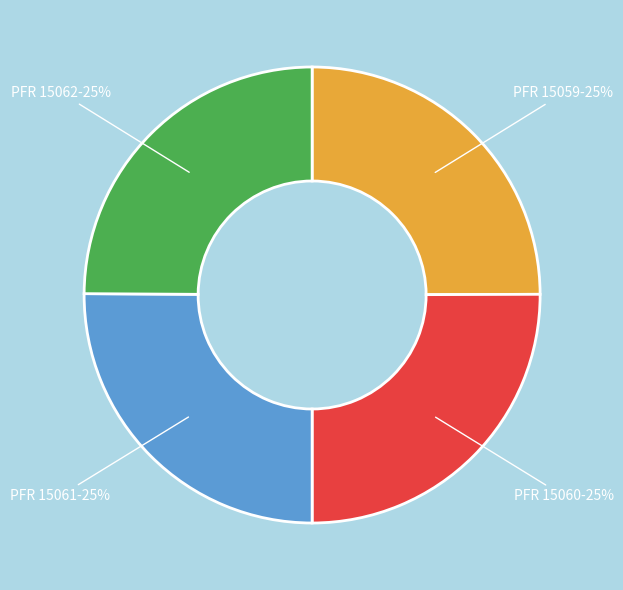

To the nearest percent, what is the average slice percentage?

25%